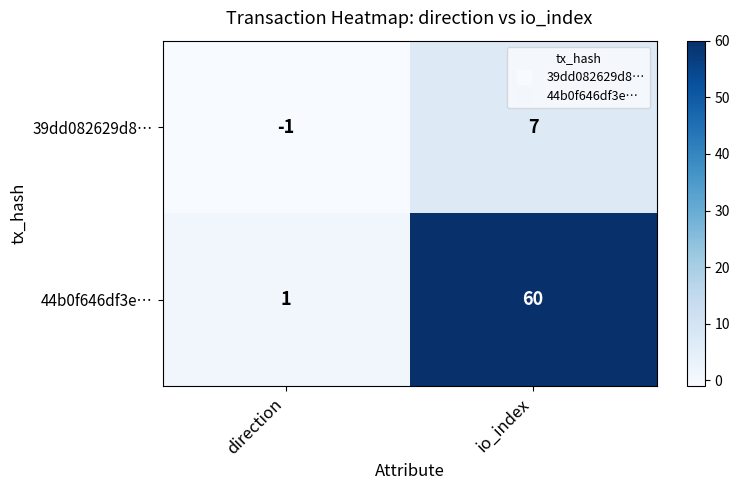

How many distinct data groups are displayed?

2